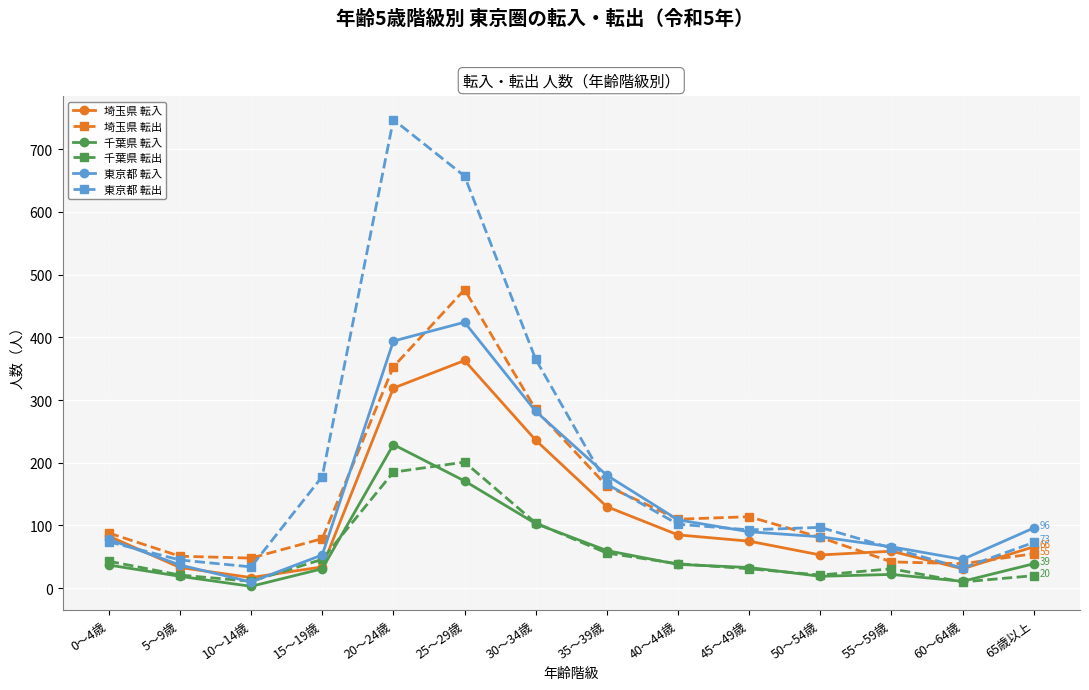

What is the difference between the 埼玉県 転出 values at 5～9歳 and 0～4歳?

37